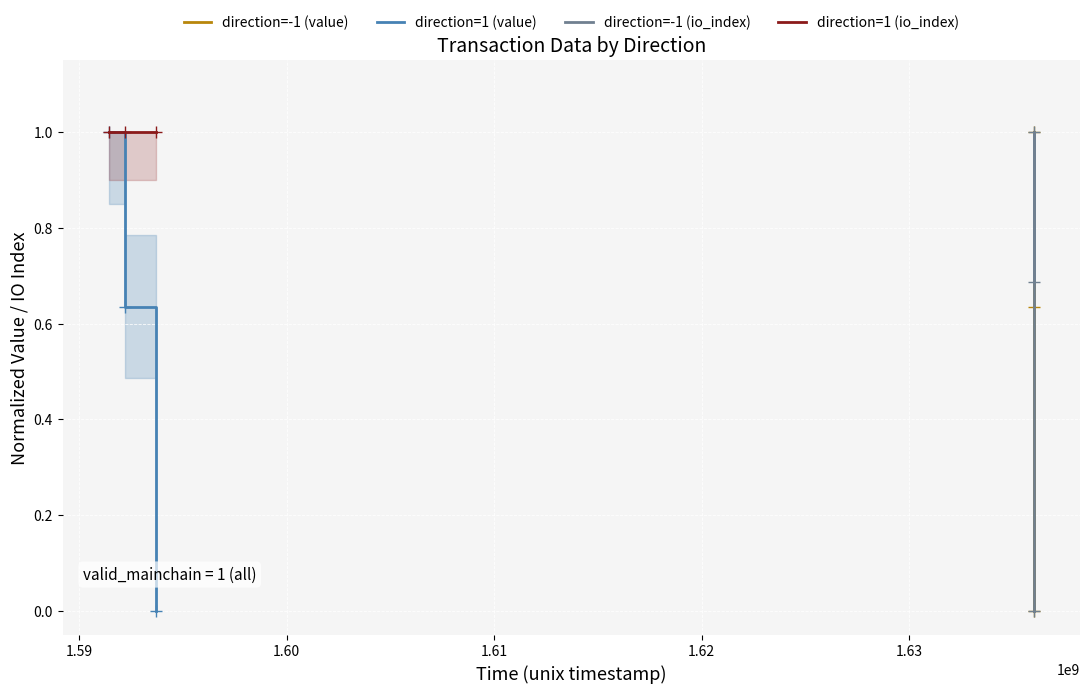

Which label corresponds to the smallest value in the chart?

1.59